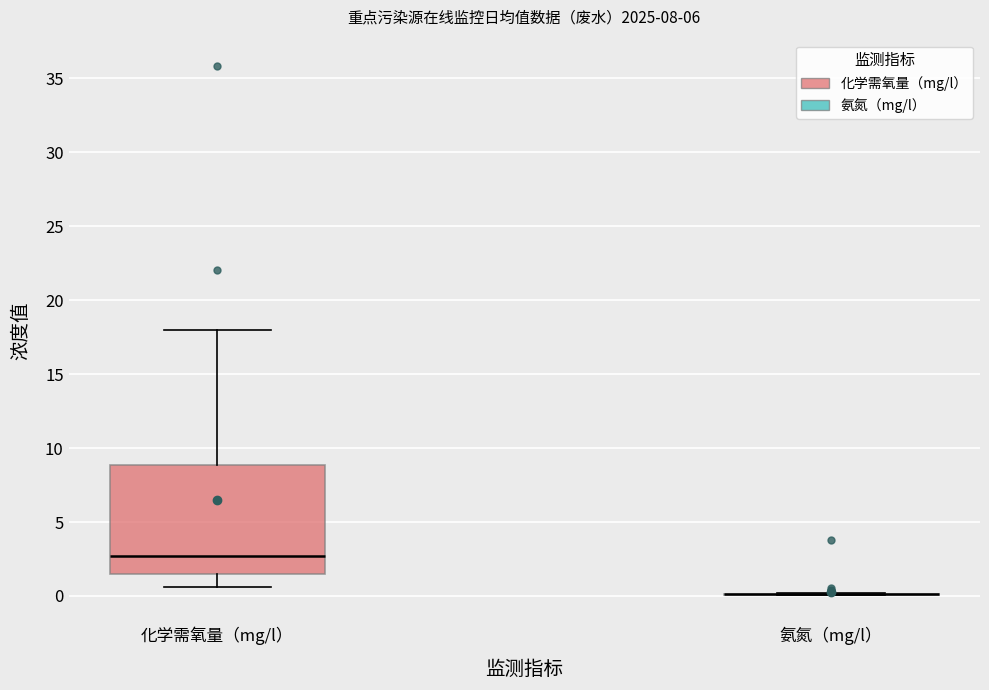

Comparing the boxes themselves (not the whiskers), which one is the tallest?

化学需氧量（mg/l）